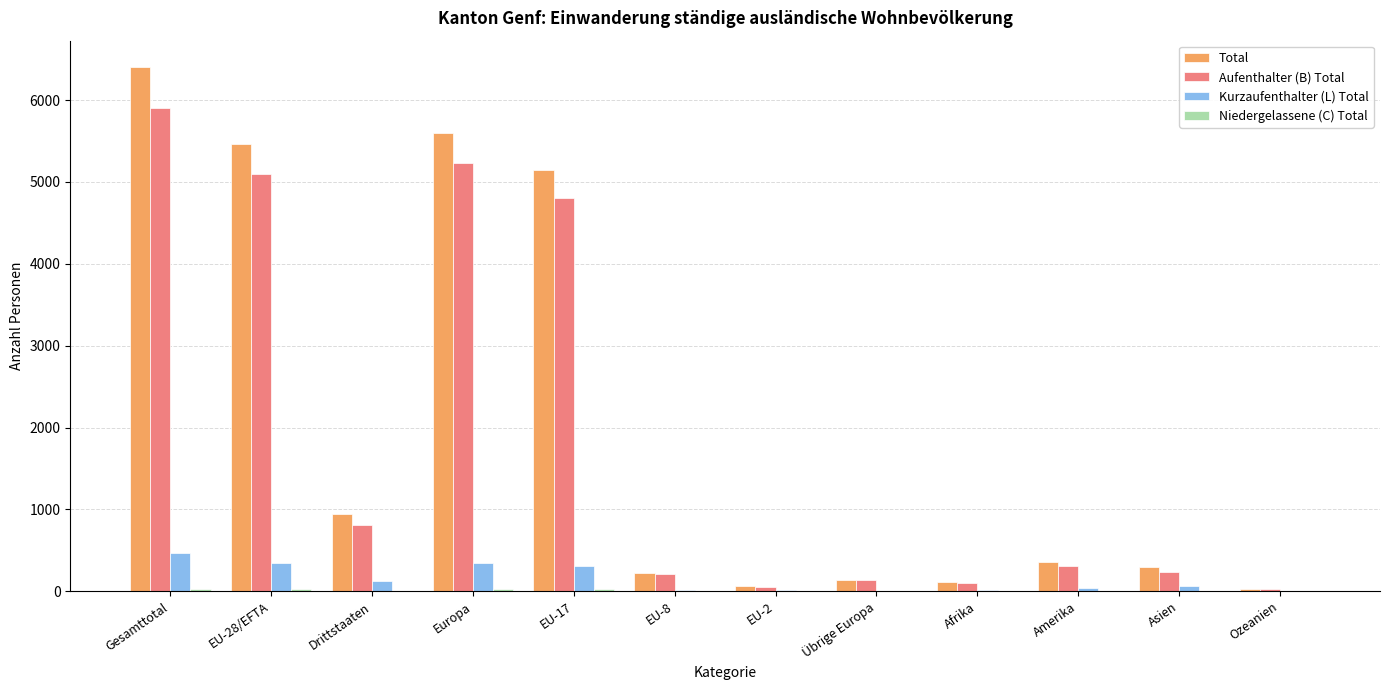

What is the highest value of the Total series?

6405